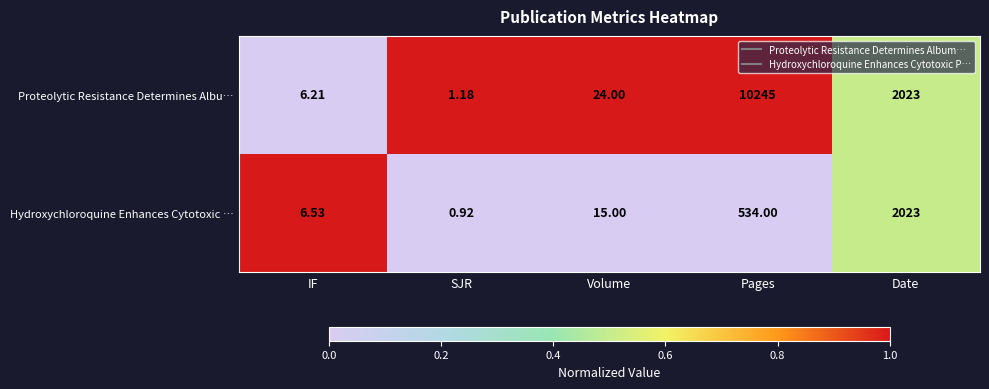

Rank the series by their average value, from highest to lowest.

Proteolytic Resistance Determines Albu…, Hydroxychloroquine Enhances Cytotoxic …